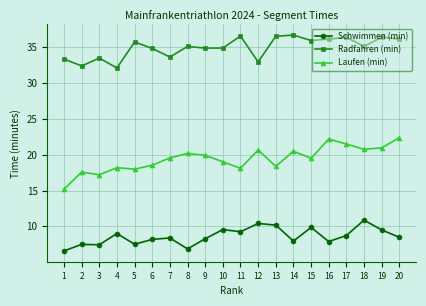

Where does the Schwimmen (min) series first go above 8?

4